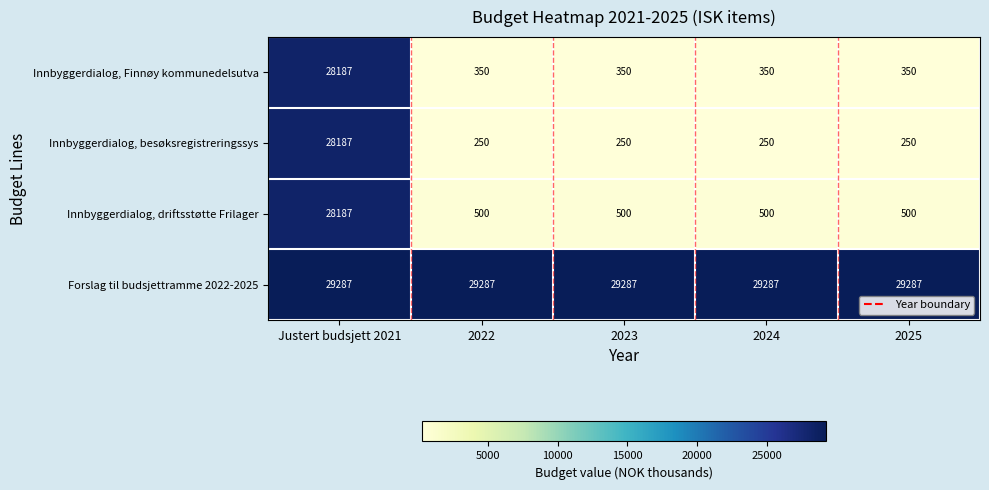

How many categories are shown in the chart?

5